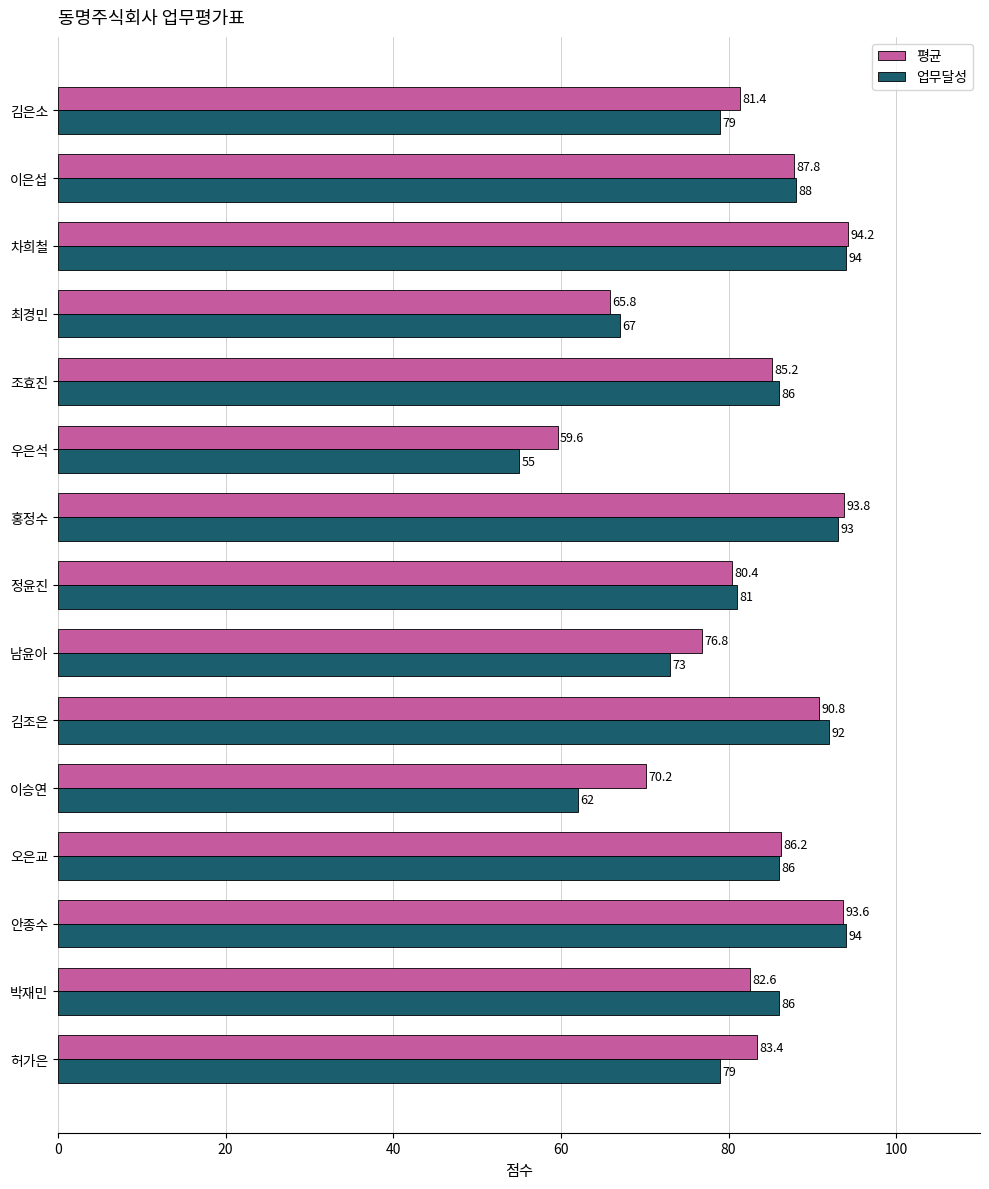

At which category does the chart reach its minimum across all series?

우은석